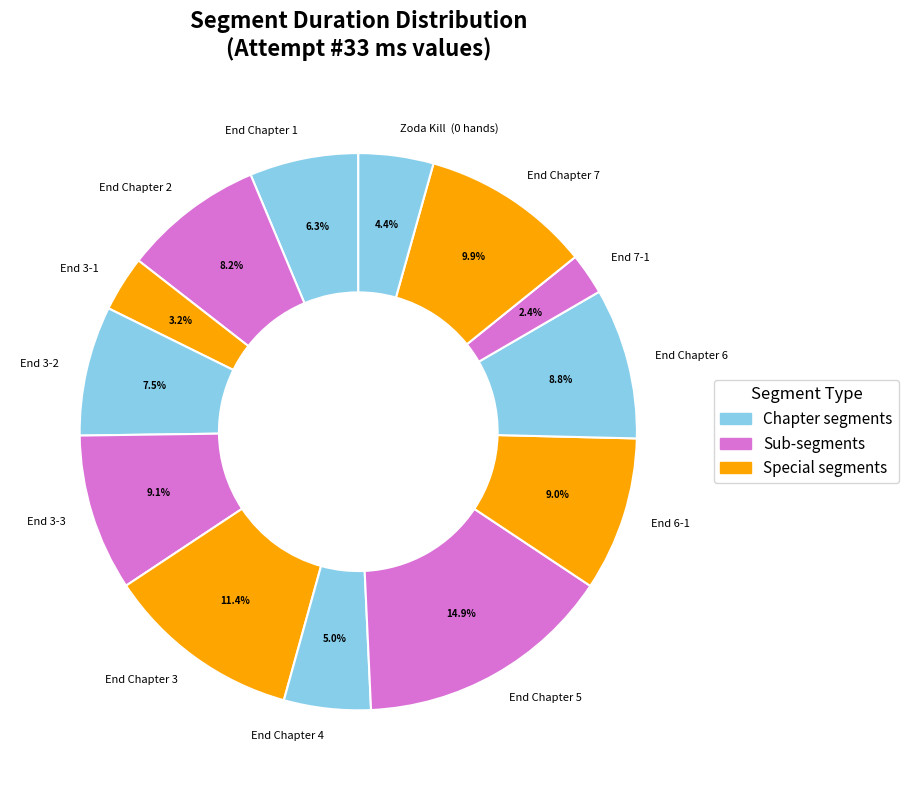

To the nearest percent, what is the difference between the End Chapter 7 and End Chapter 1 slice percentages?

4%